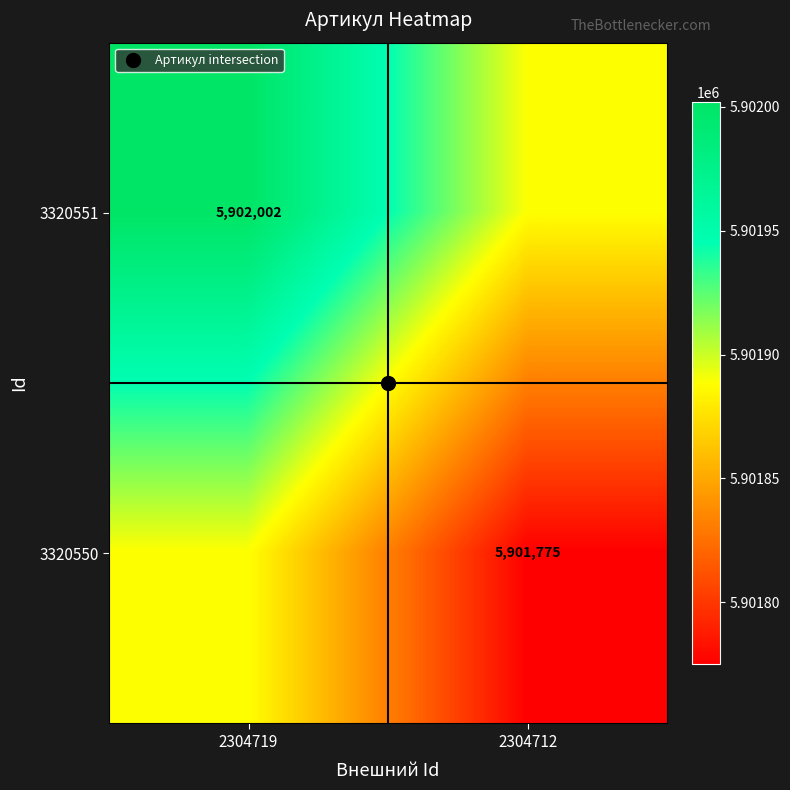

True or false: 3320551 has a value of 10512632.9 at 2304719.

False